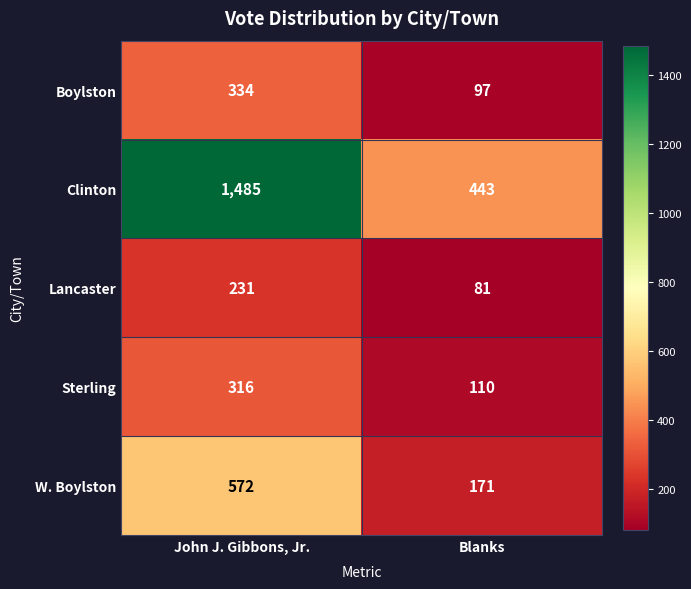

At Blanks, list the series in order from smallest to largest.

Lancaster, Boylston, Sterling, W. Boylston, Clinton